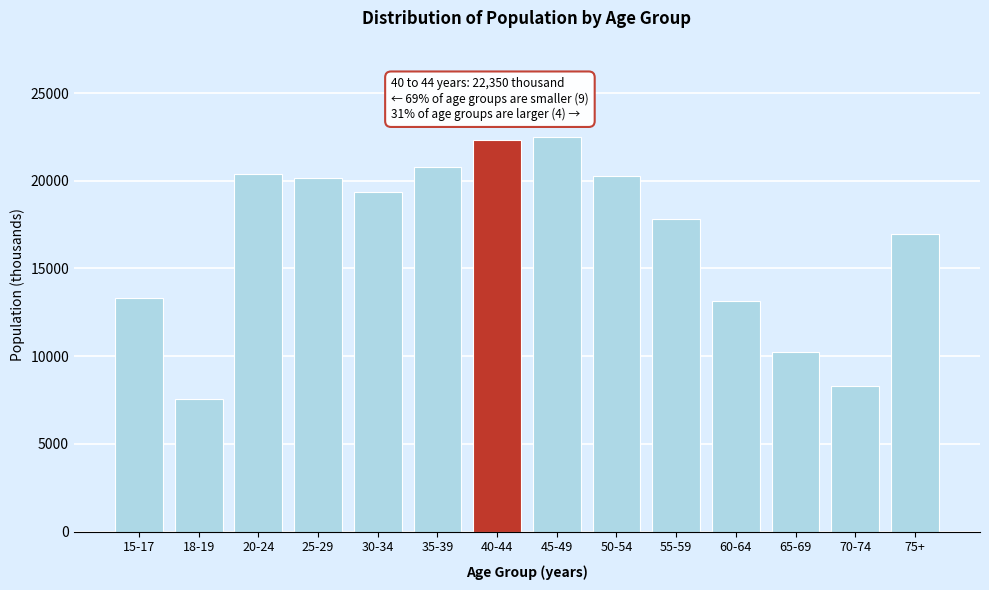

Reading left to right, list all the values displayed in this chart.

13344	7572	20393	20138	19343	20771	22350	22518	20279	17827	13153	10231	8323	16951